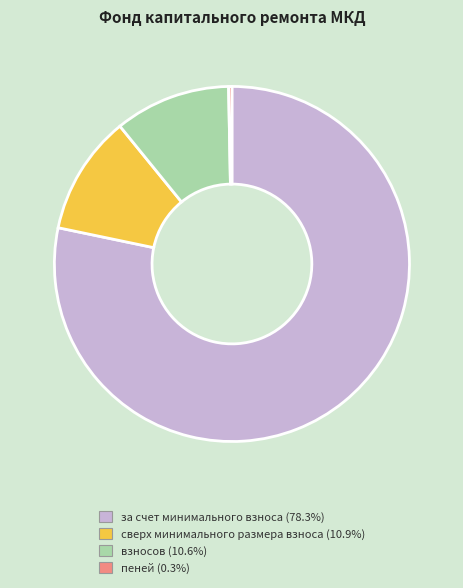

Count the number of slices in the pie.

4